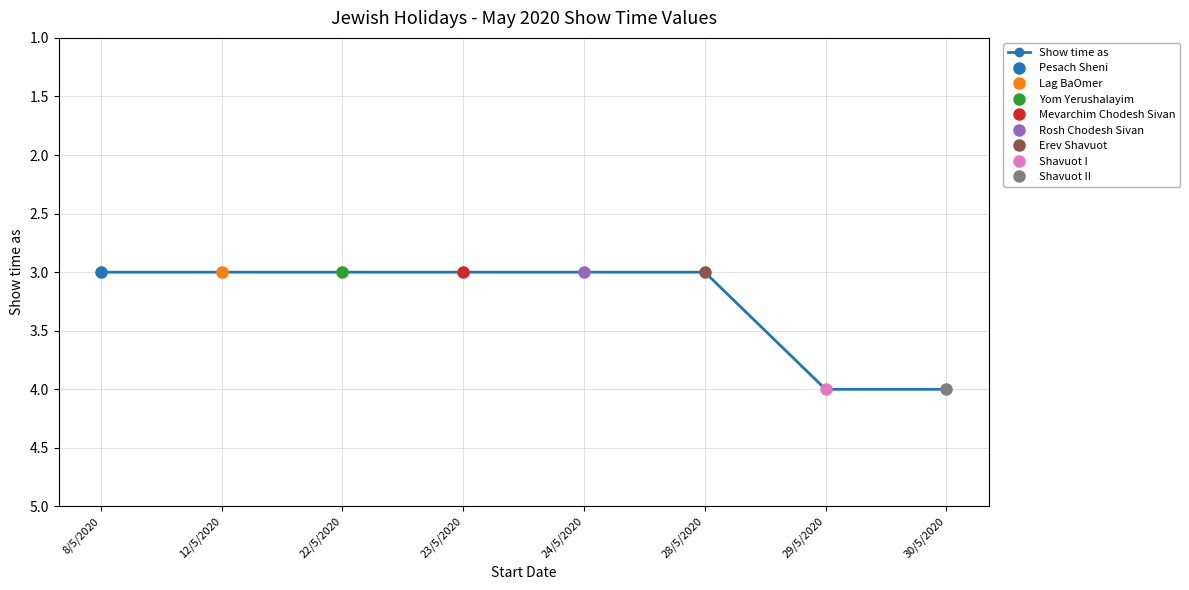

What is the difference between the values at 24/5/2020 and 29/5/2020?

1